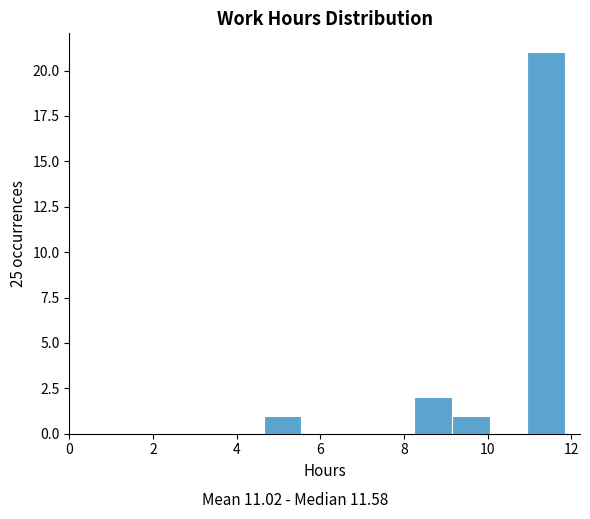

Which range on the x-axis has the tallest bar?

10.95 to 11.85